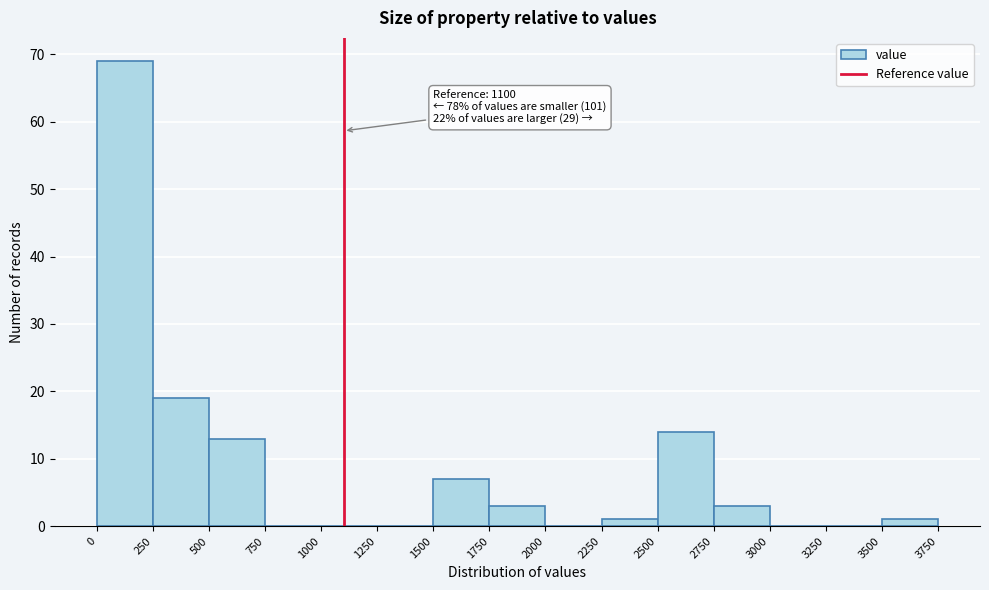

Which range on the x-axis has the tallest bar?

0 to 250